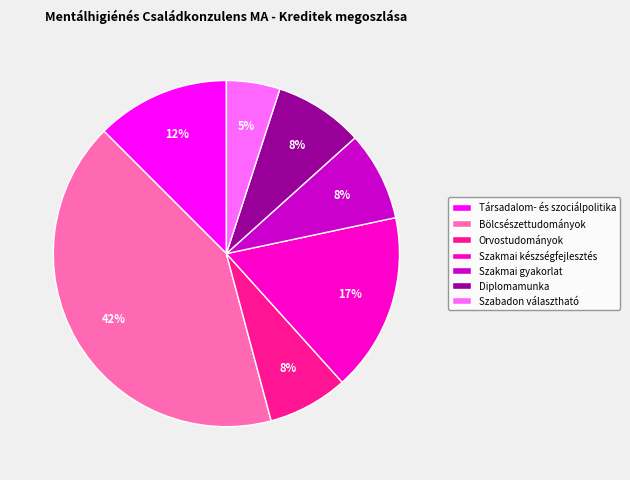

What percentage is the Szabadon választható slice, to the nearest percent?

5%